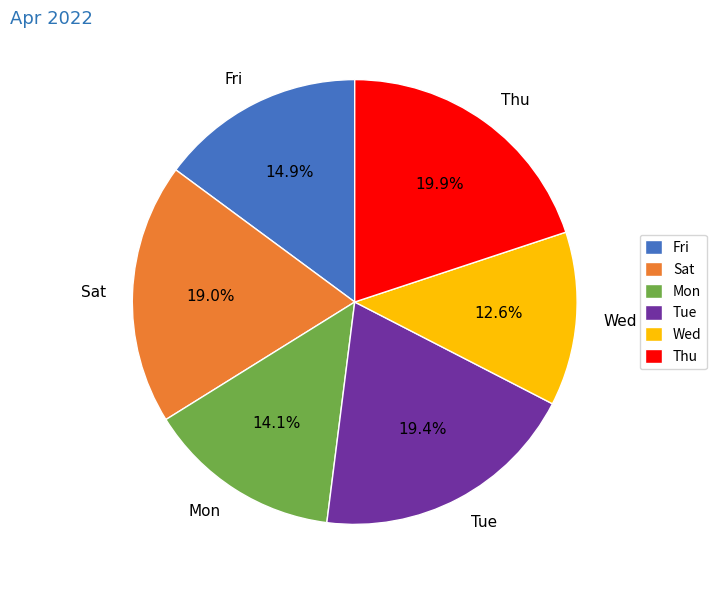

Is Tue the majority of the pie?

No